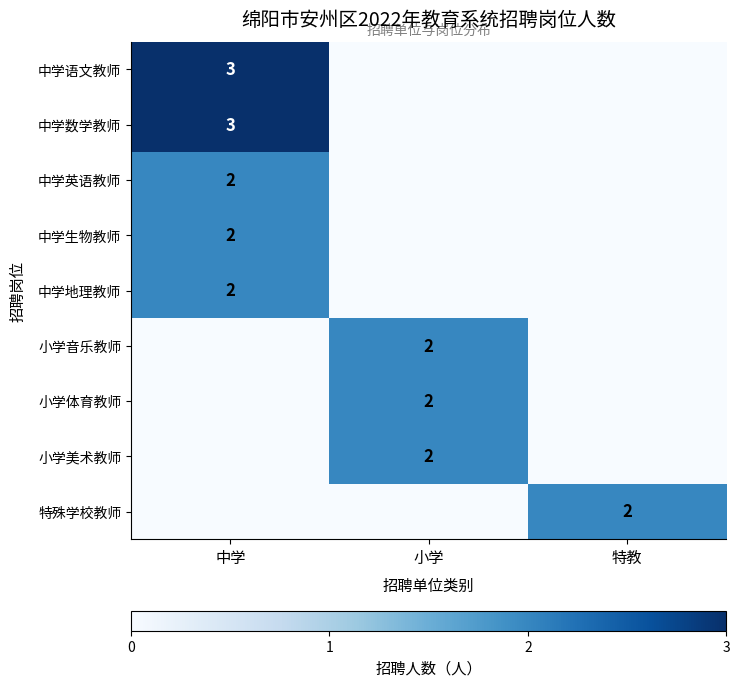

The 中学数学教师 series shows 5 at 中学. True or false?

False